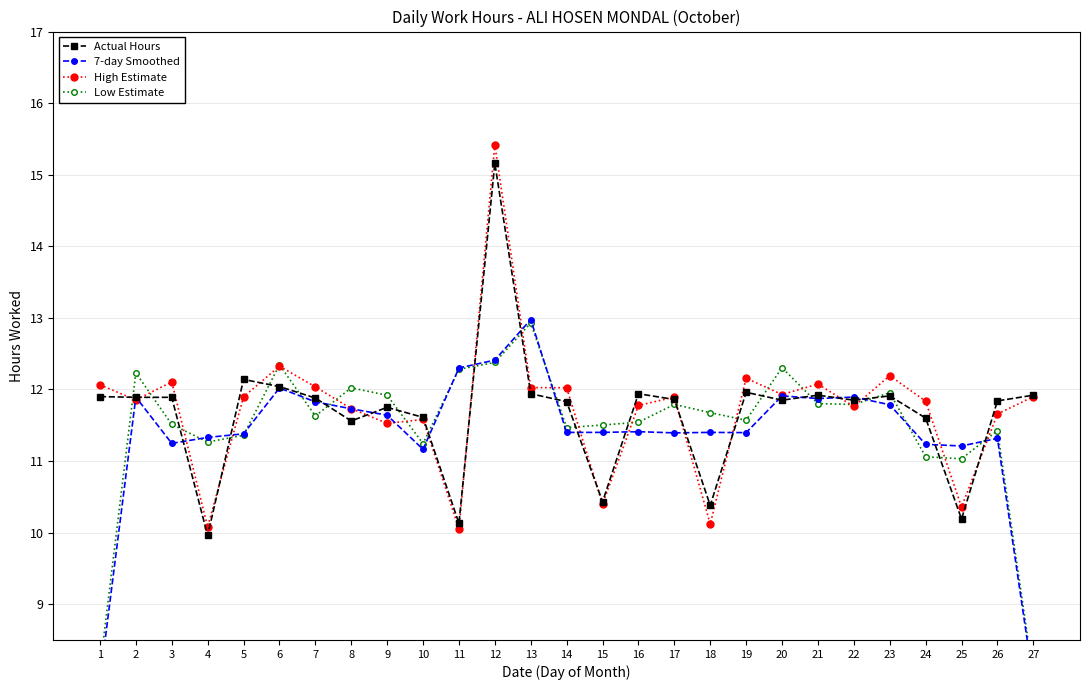

What is the value of the Low Estimate point at the 19th from the left?

11.6